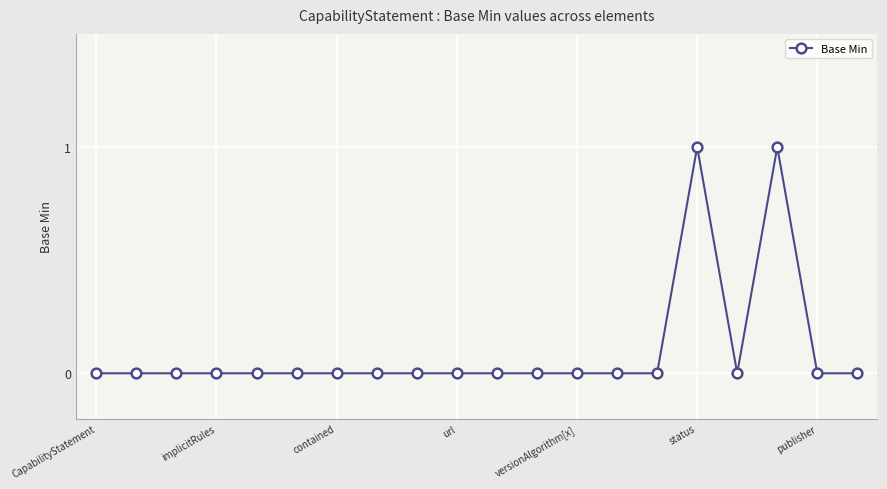

Reading left to right, transcribe all the data shown in this chart.

0	0	0	0	0	0	0	0	0	0	0	0	0	0	0	1	0	1	0	0